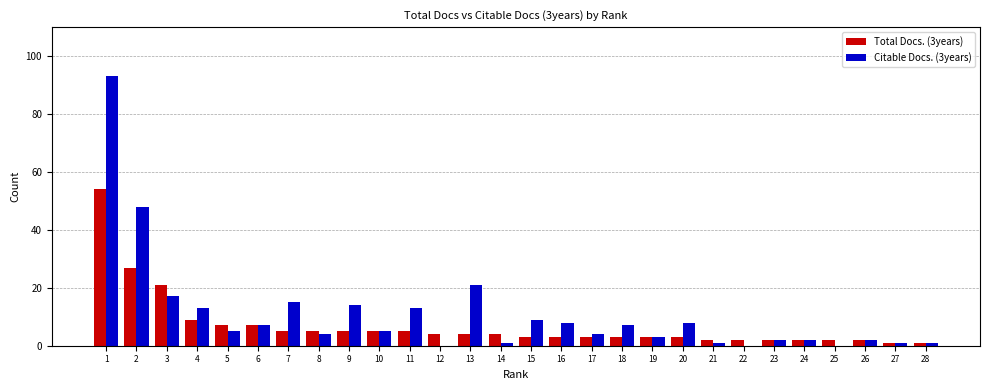

Is the value of Citable Docs. (3years) at 25 greater than the value of Total Docs. (3years) at 7?

No